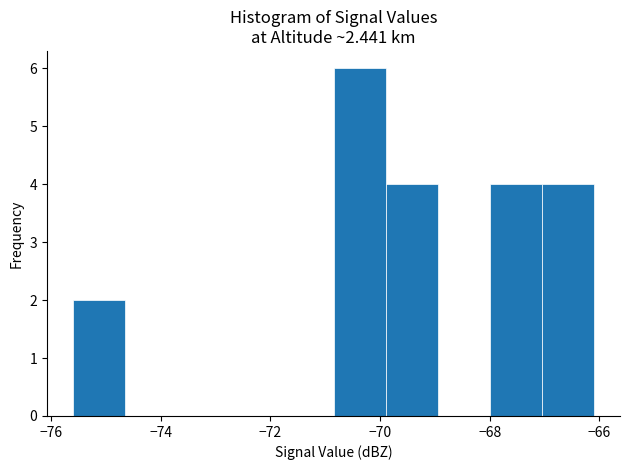

Reading left to right, list every bar in this chart as the range it spans on the x-axis followed by its height. Neither the bar edges nor the heights are printed on the chart, so give them approximately, as read against the axes.

-75.60 to -74.65: 2
-74.65 to -73.70: 0
-73.70 to -72.75: 0
-72.75 to -71.80: 0
-71.80 to -70.85: 0
-70.85 to -69.90: 6
-69.90 to -68.95: 4
-68.95 to -68.00: 0
-68.00 to -67.05: 4
-67.05 to -66.10: 4